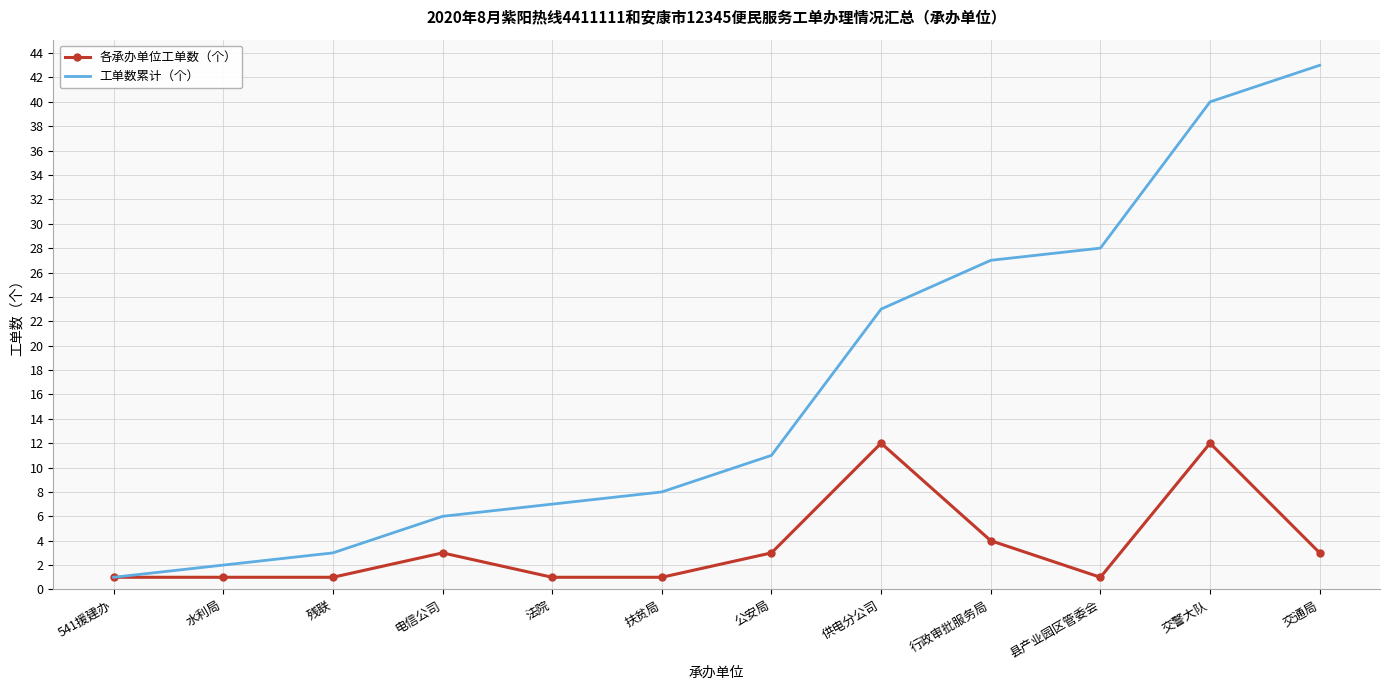

Which series has the widest spread of values?

工单数累计（个）